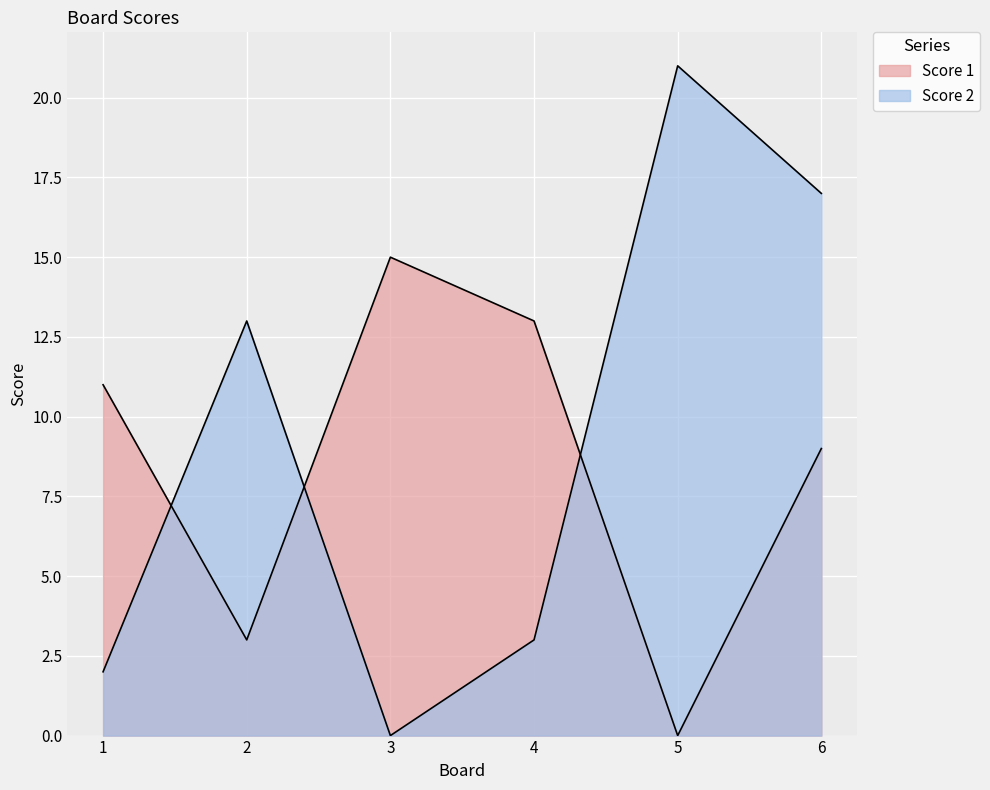

What is the sum of all Score 1 values?

51